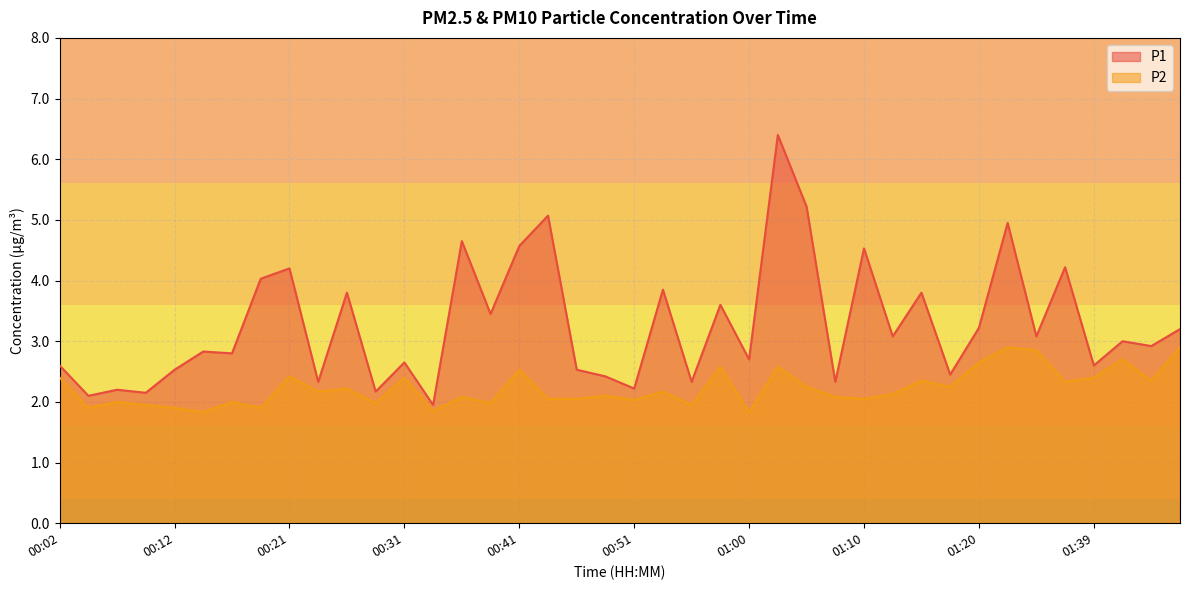

What position from the left is 00:24?

10